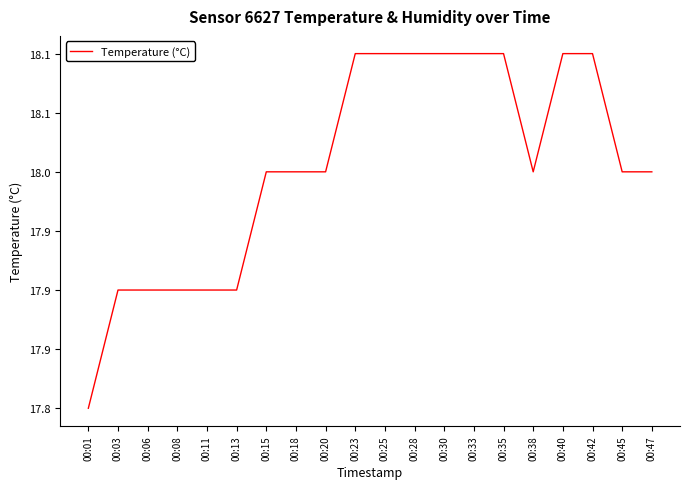

Reading left to right, what are all the values shown in this chart?

00:01=17.8	00:03=17.9	00:06=17.9	00:08=17.9	00:11=17.9	00:13=17.9	00:15=18.0	00:18=18.0	00:20=18.0	00:23=18.1	00:25=18.1	00:28=18.1	00:30=18.1	00:33=18.1	00:35=18.1	00:38=18.0	00:40=18.1	00:42=18.1	00:45=18.0	00:47=18.0